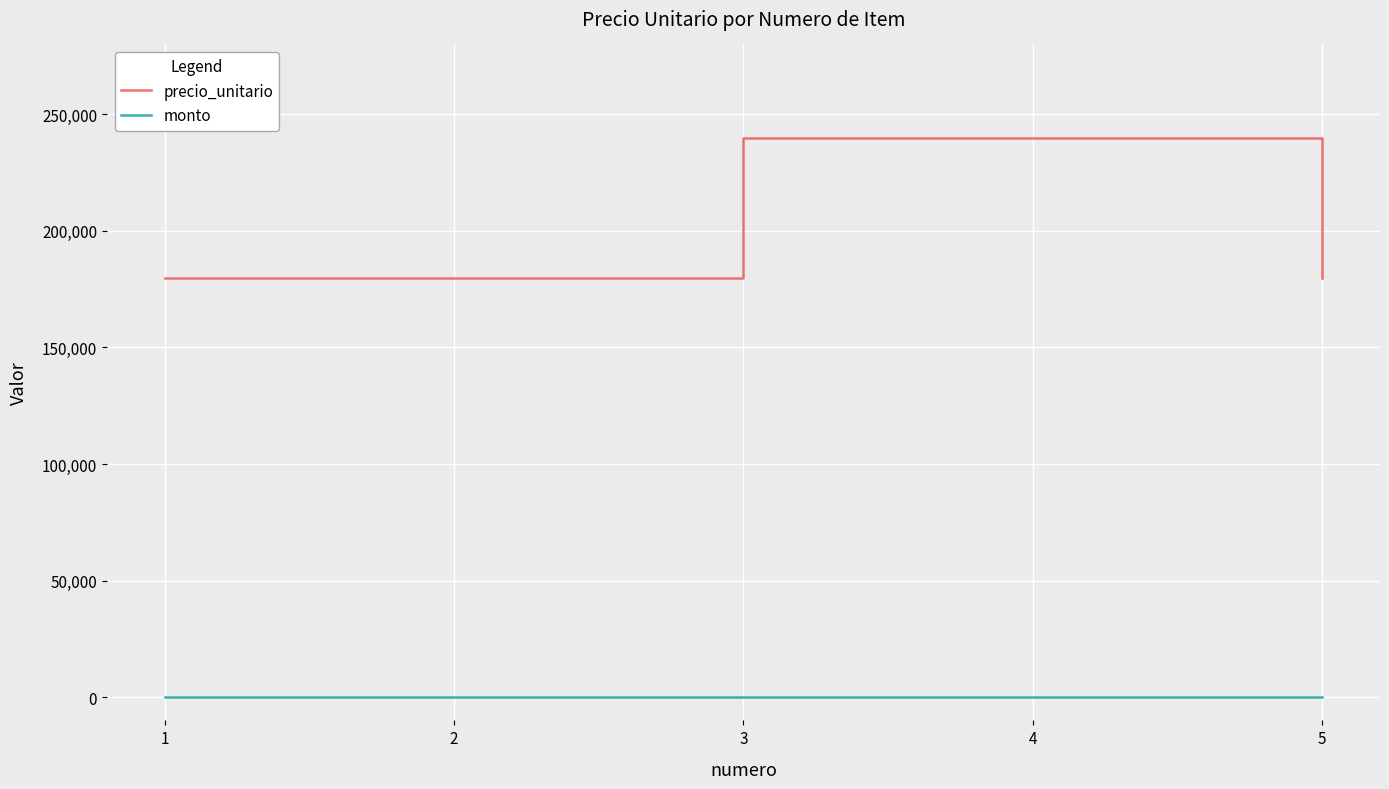

What are all the series names shown in the legend?

precio_unitario, monto